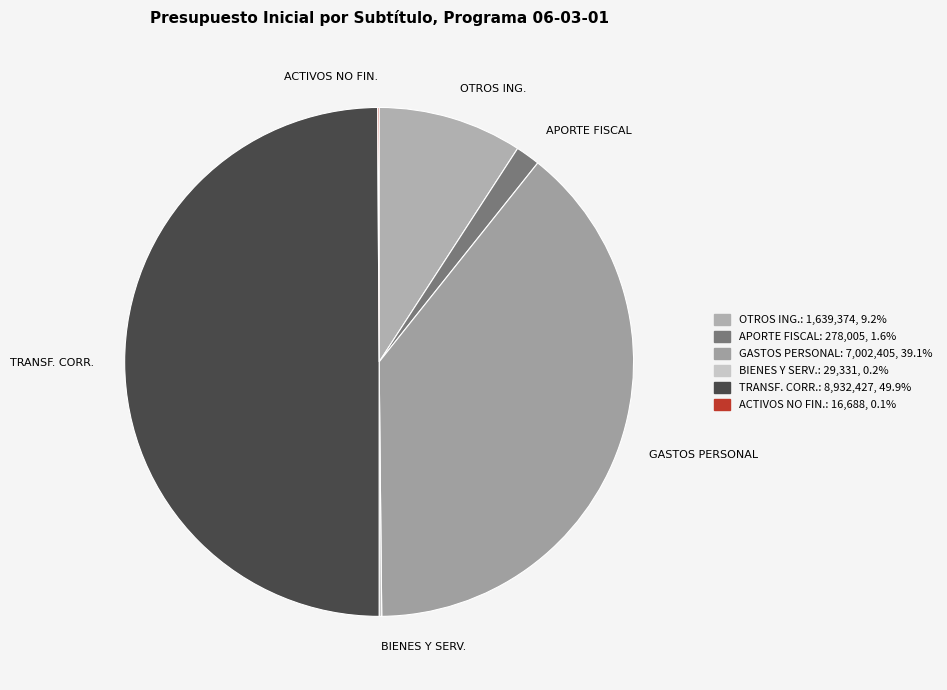

What is the largest slice in the pie chart?

TRANSF. CORR.